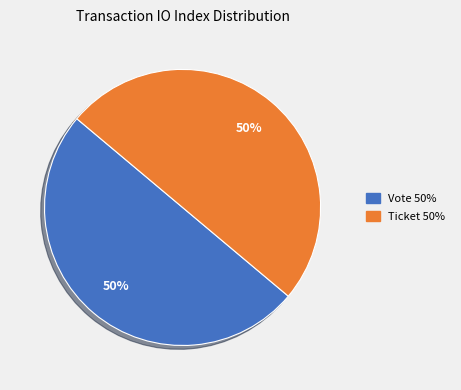

Which slice is the largest?

Vote (io_index=1)